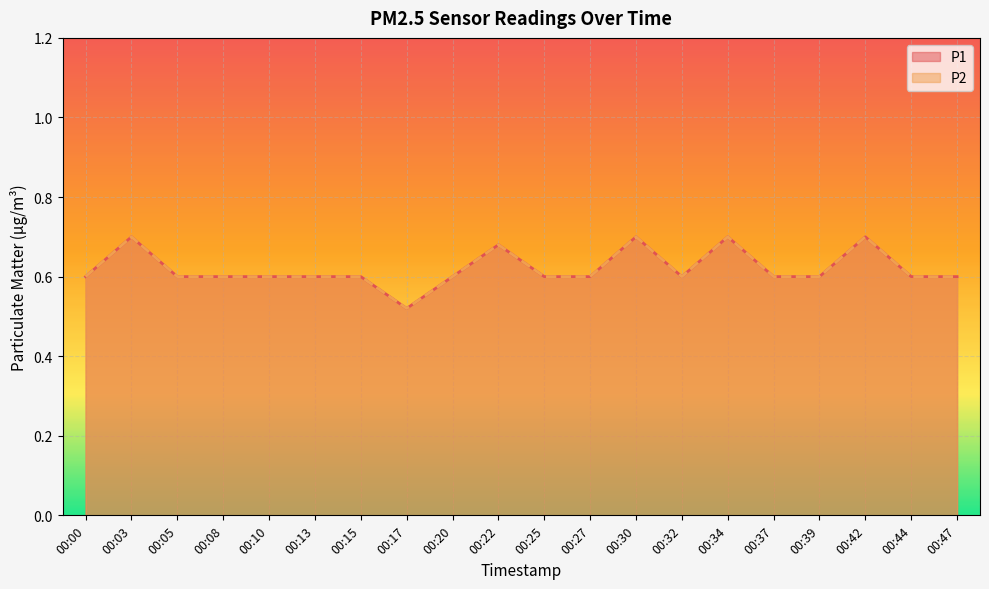

Does the chart display data point markers on the line(s)?

No